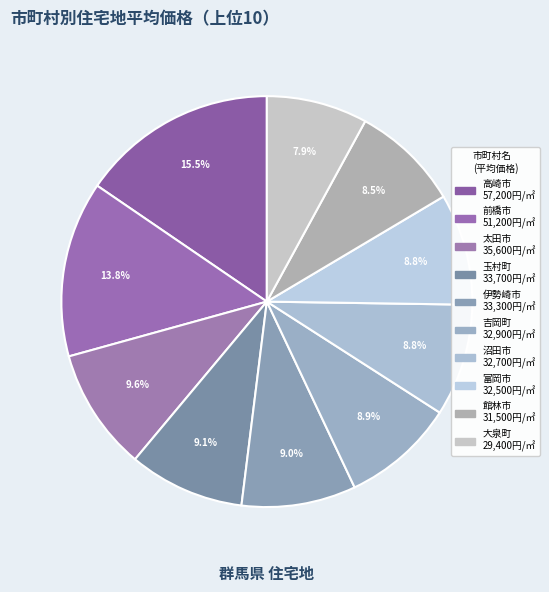

How many slices are in this pie chart?

10